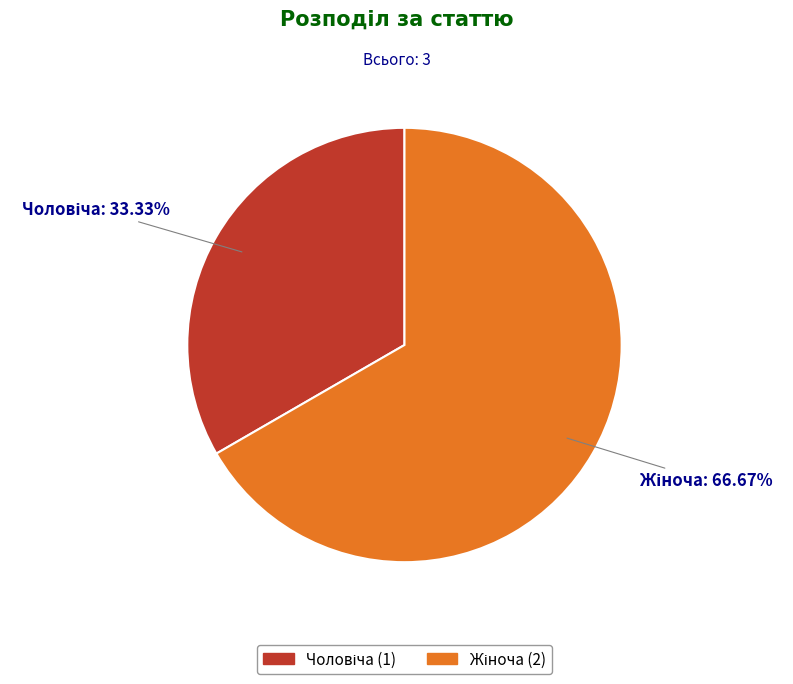

Is there any slice that represents more than half of the pie?

Yes